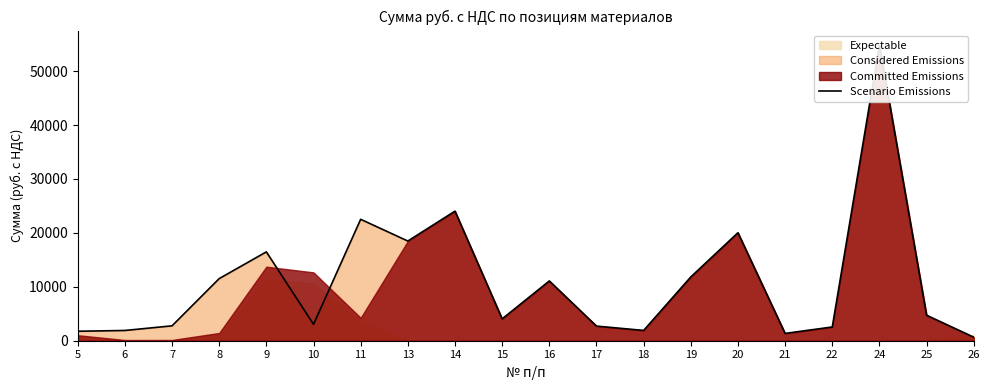

At which category does the chart reach its peak across all series?

24